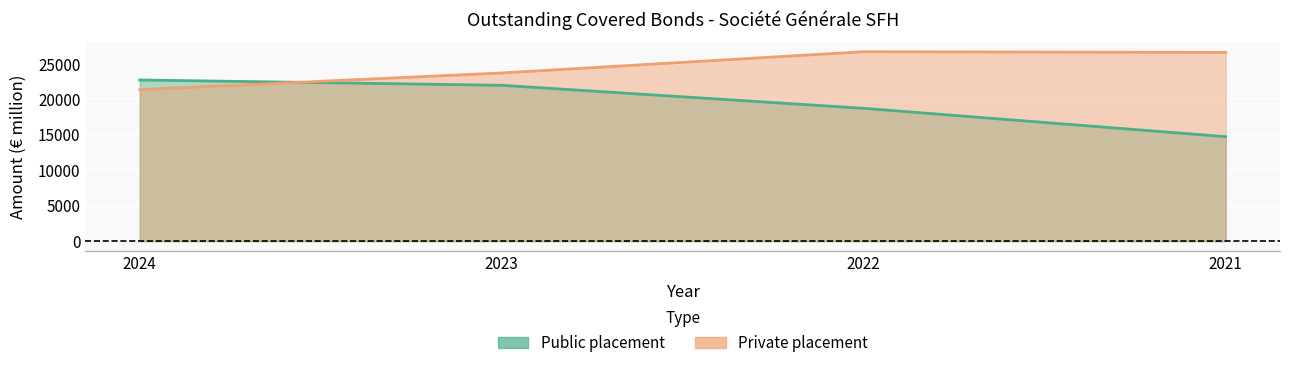

What is the total value across all series at 2024?

44140